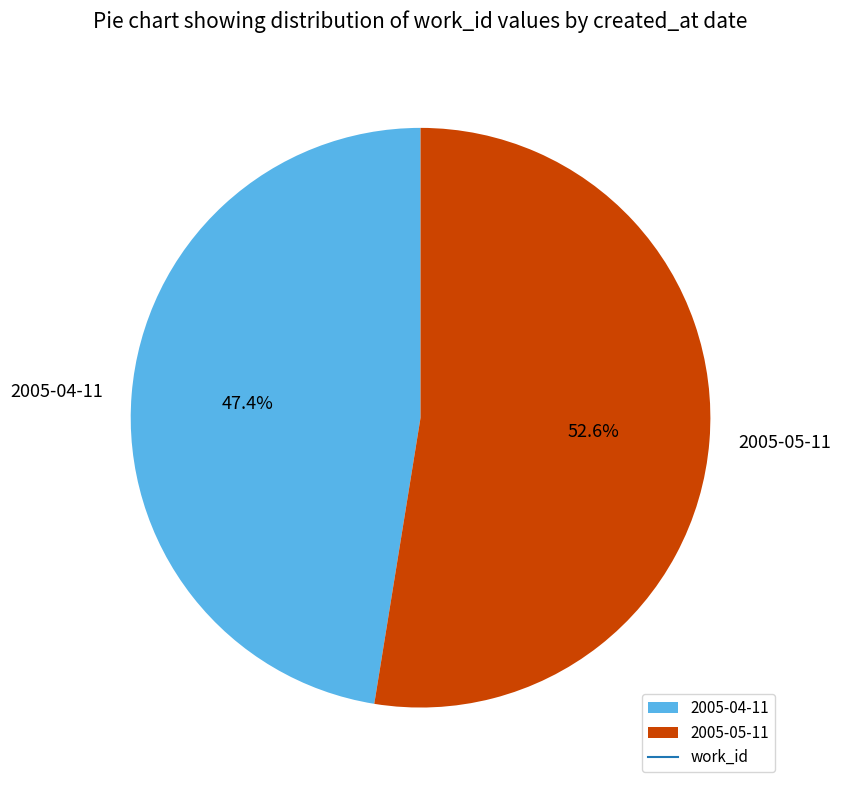

Which has a higher value, 2005-05-11 or 2005-04-11?

2005-05-11